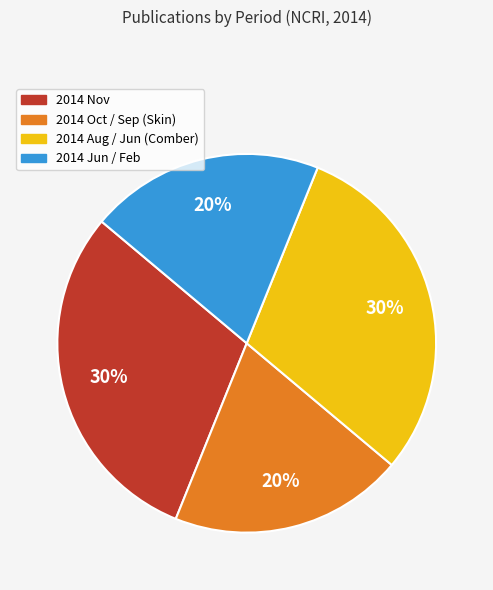

Do 2014 Nov and 2014 Aug / Jun (Comber) together represent more than half of the pie?

Yes